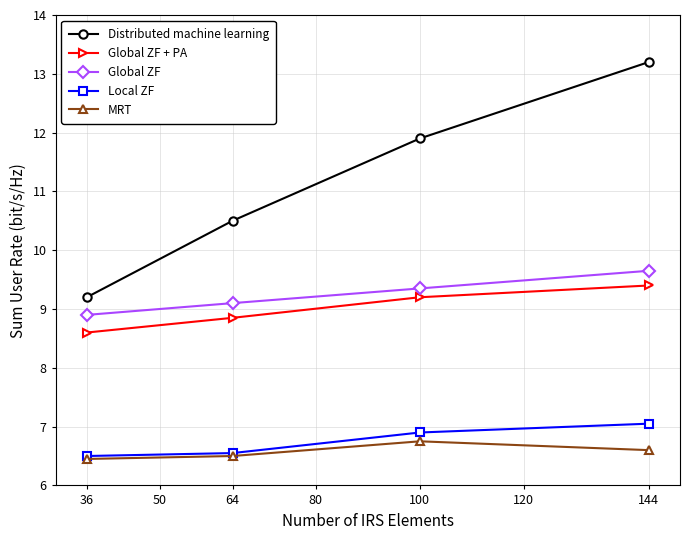

What value does the Global ZF series have at 144?

9.7